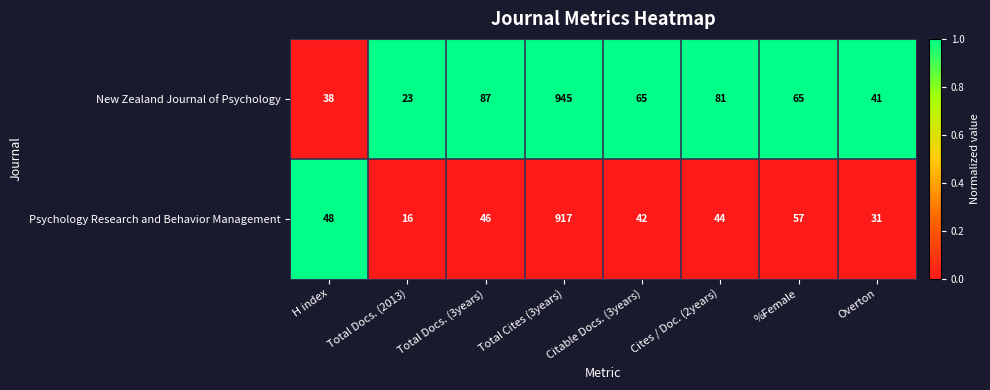

How many categories are shown in the chart?

8